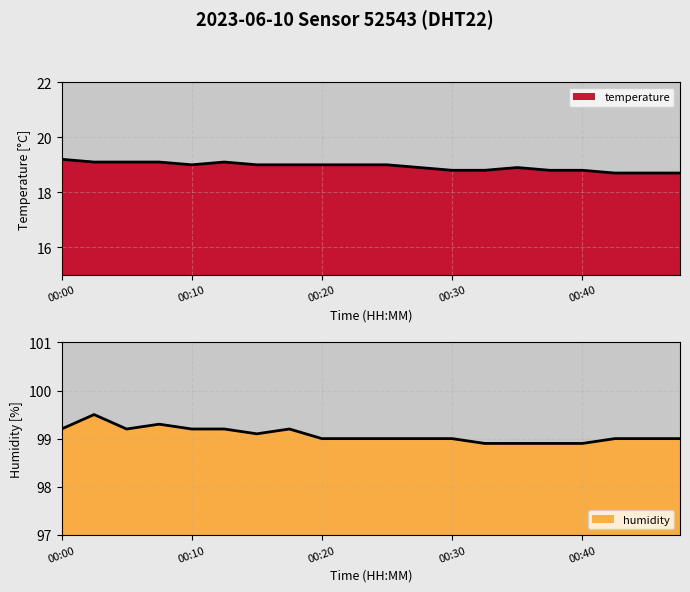

Rank the categories by temperature value from lowest to highest.

00:42, 00:45, 00:47, 00:30, 00:32, 00:37, 00:40, 00:27, 00:35, 00:10, 00:15, 00:18, 00:20, 00:22, 00:25, 00:03, 00:05, 00:08, 00:13, 00:00